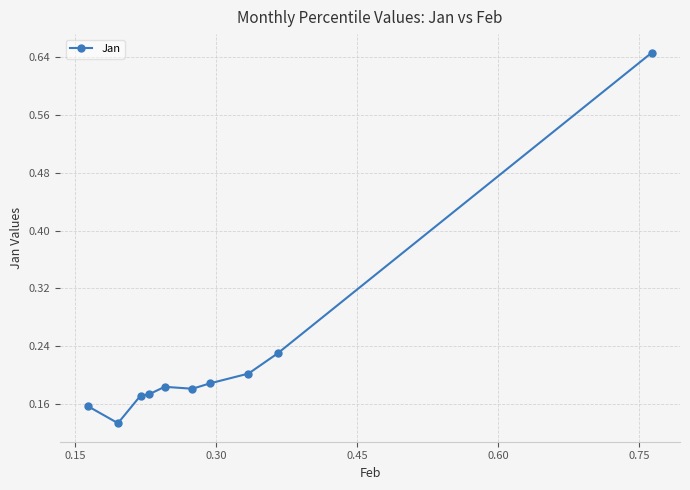

What is the difference between the maximum and minimum values?

0.5